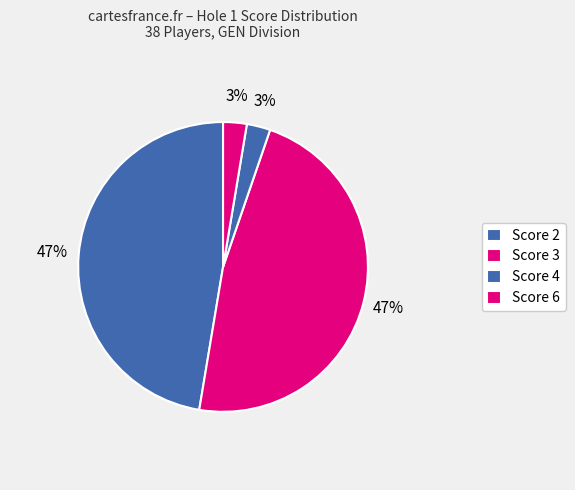

How many segments does this pie chart have?

4